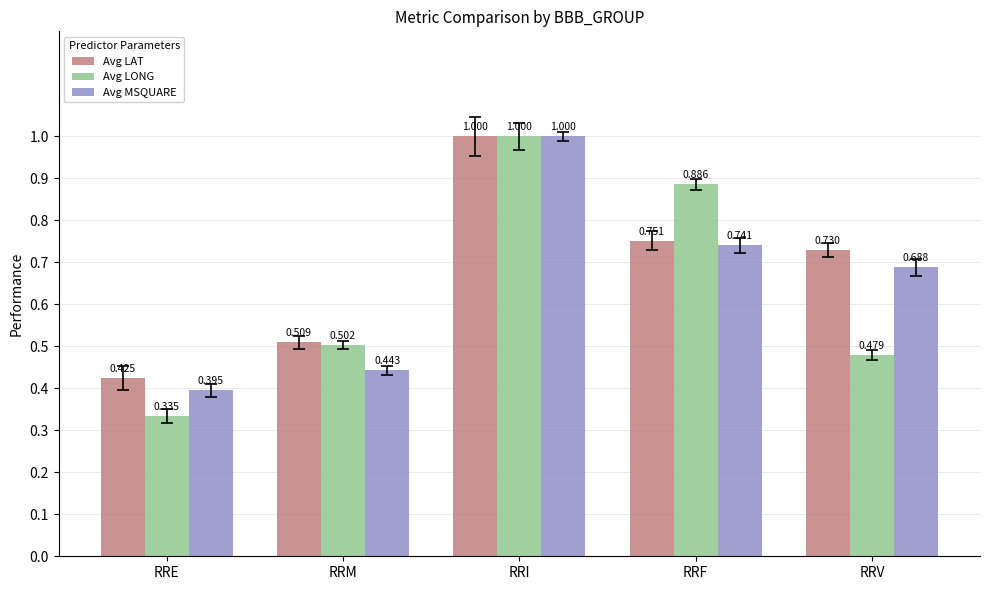

At which category is the sum across all series the highest?

RRI